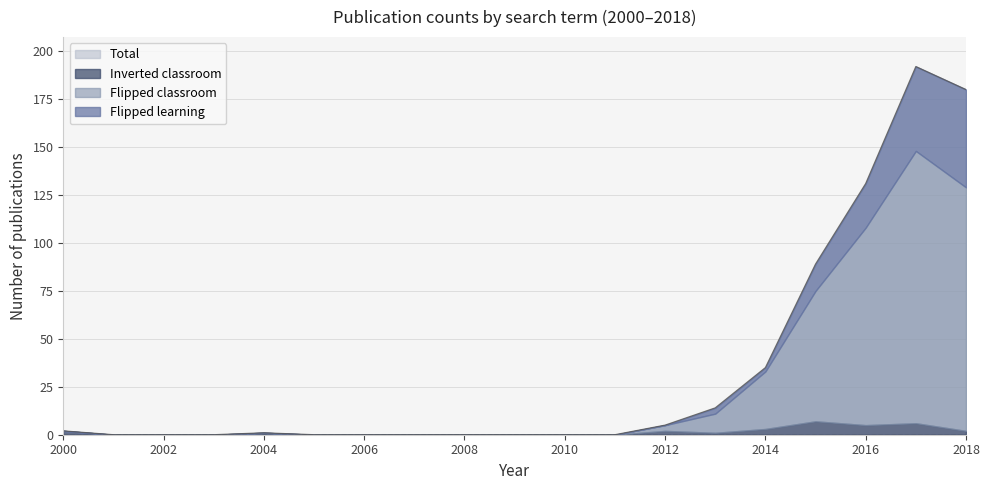

Between 2017 and 2004, which is larger?

2017